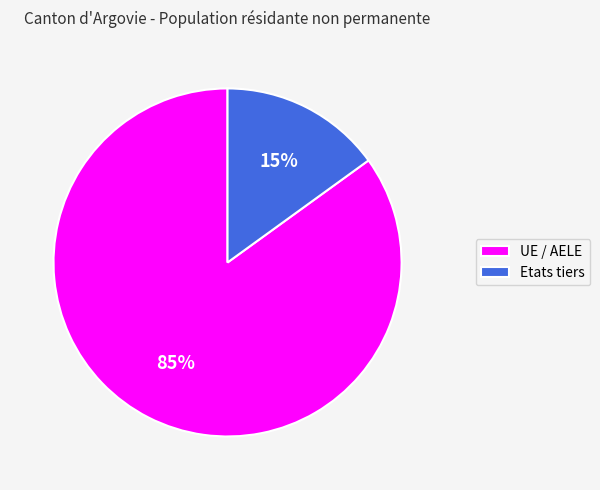

To the nearest percent, what is the difference between the largest and smallest slice percentages?

70%